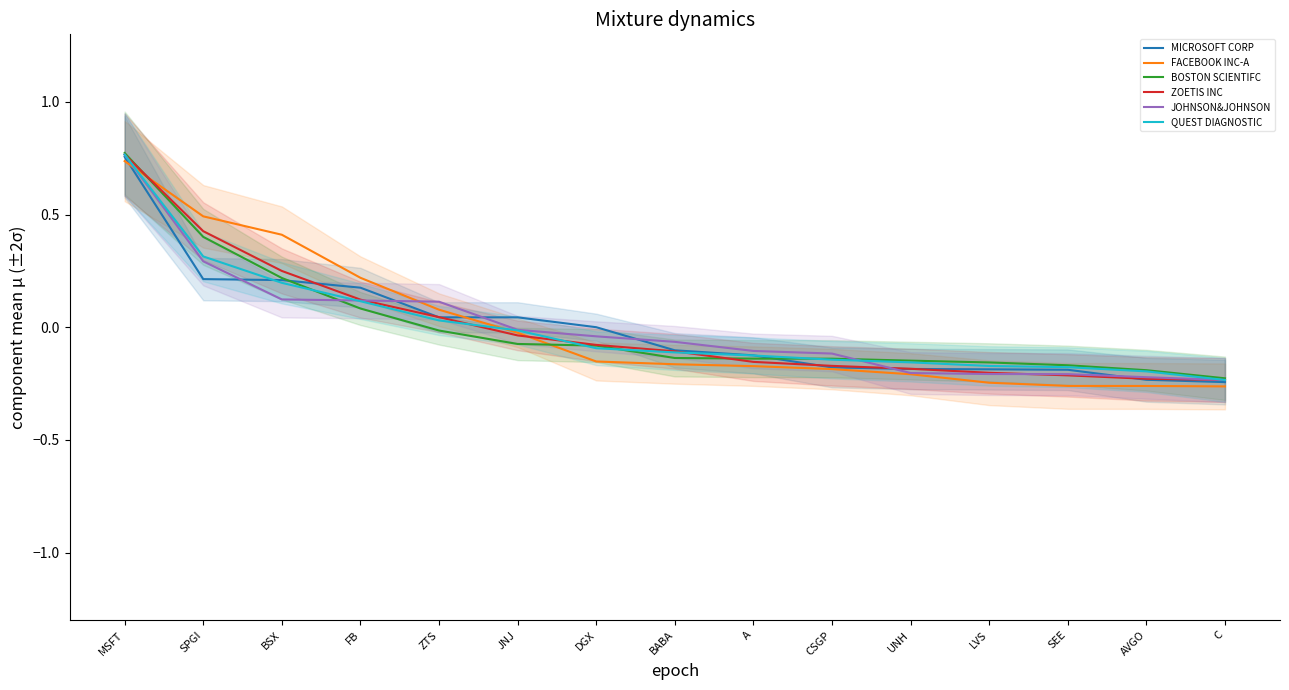

True or false: MICROSOFT CORP has more than 0 interior local peaks.

False